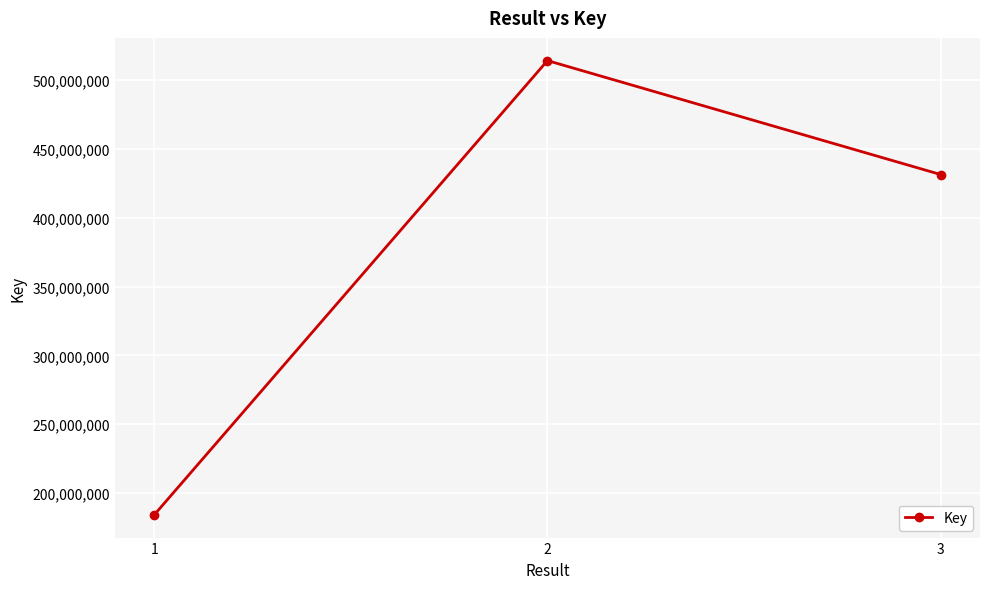

What is the average value?

376527302